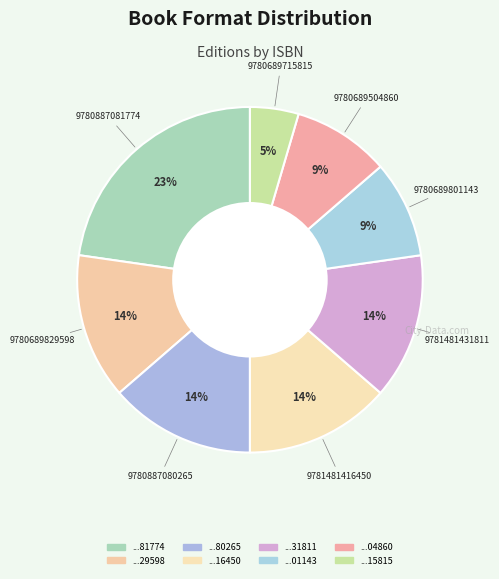

Which slice is the smallest?

9780689715815